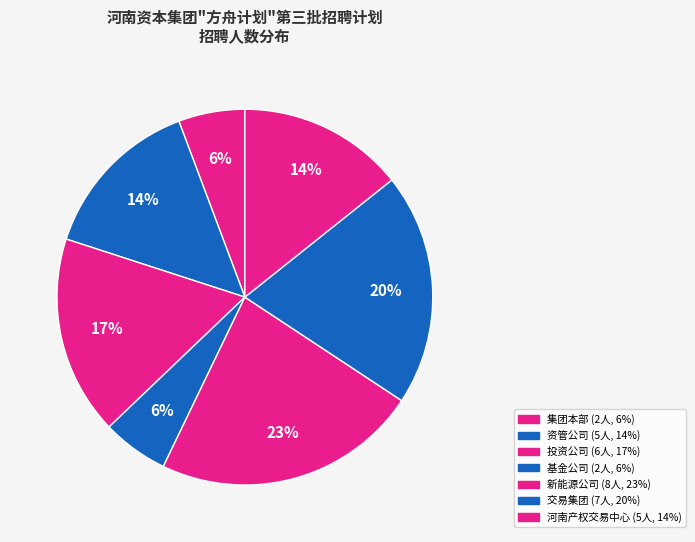

The 河南产权交易中心 slice represents 14% of the pie. True or false?

True